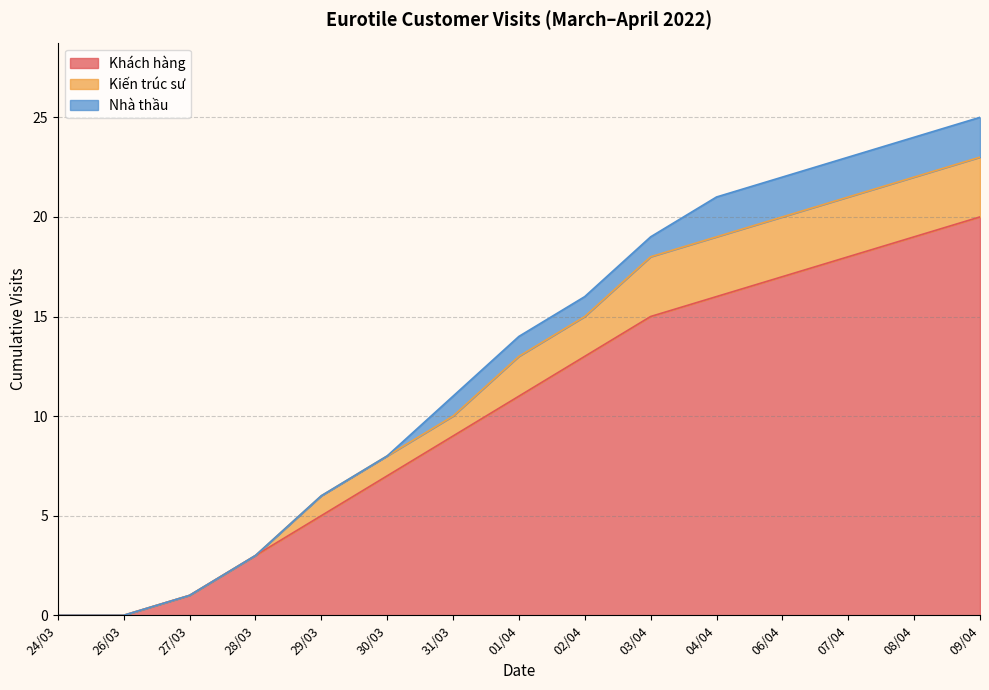

What is the maximum value for Khách hàng?

20